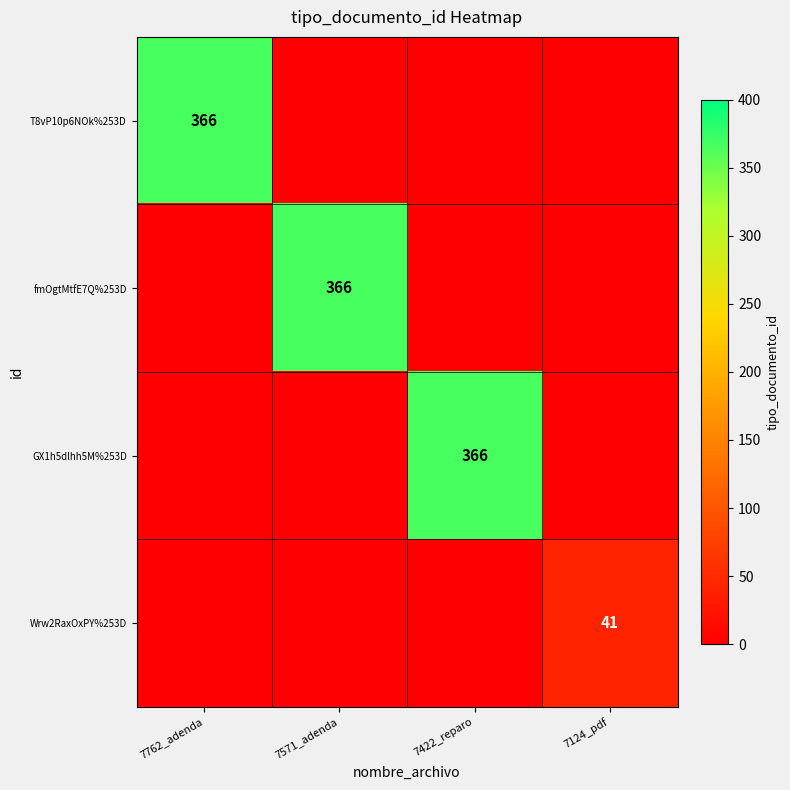

Is the value of Wrw2RaxOxPY%253D at 7124_pdf greater than the value of GX1h5dlhh5M%253D at 7422_reparo?

No